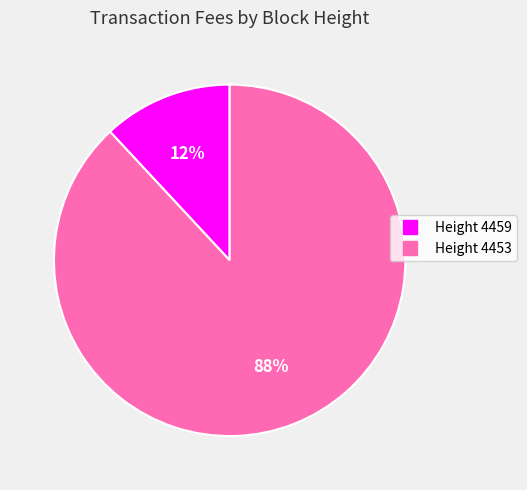

Does any single category account for the majority?

Yes